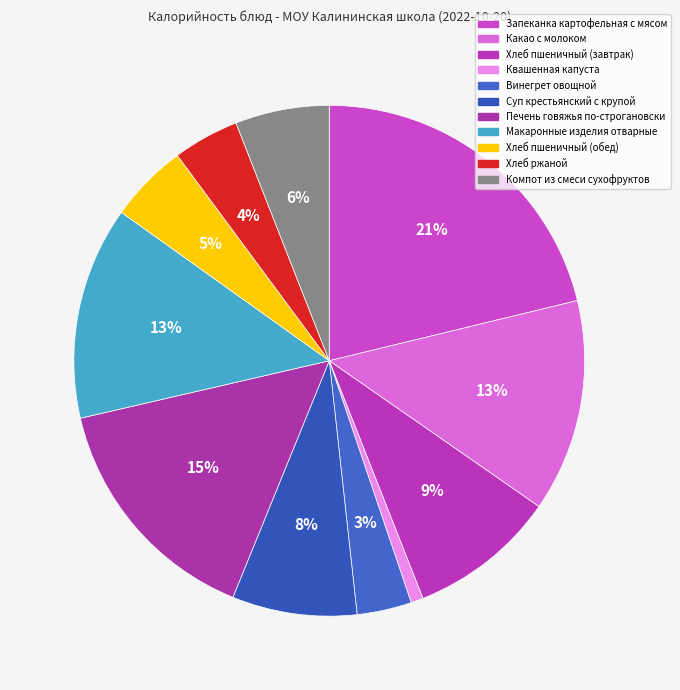

To the nearest percent, what portion does Макаронные изделия отварные represent?

13%